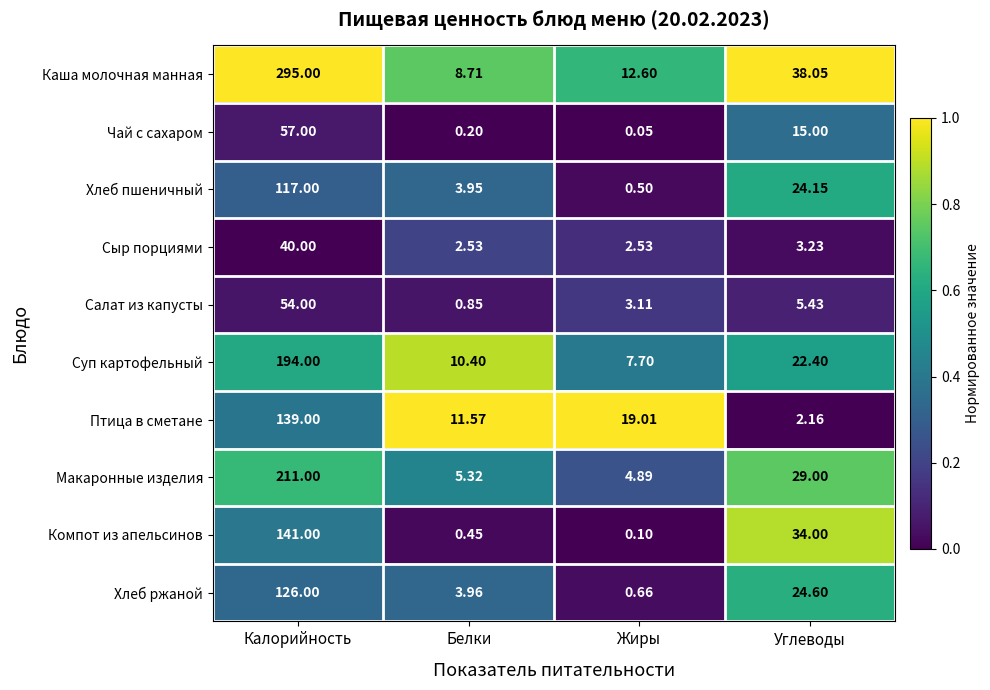

Rank the series by their maximum value, from lowest to highest.

Сыр порциями, Салат из капусты, Чай с сахаром, Хлеб пшеничный, Хлеб ржаной, Птица в сметане, Компот из апельсинов, Суп картофельный, Макаронные изделия, Каша молочная манная